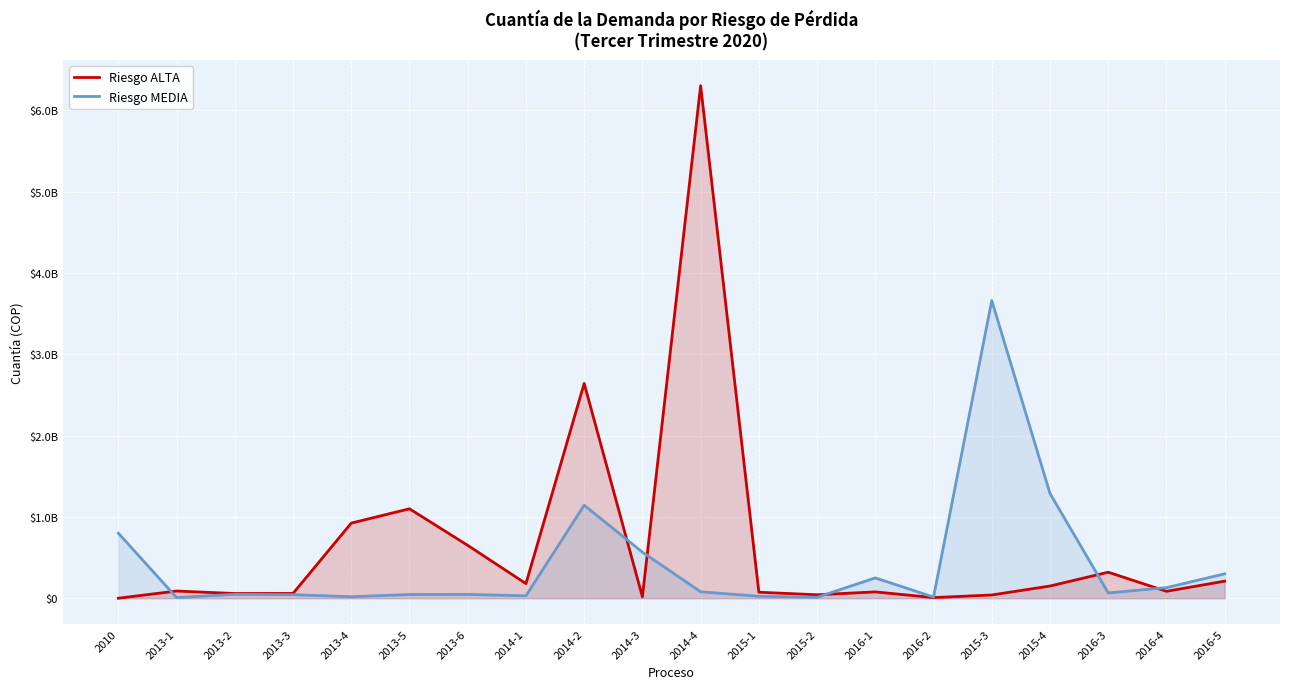

How many interior local valleys does the Riesgo ALTA series have?

6